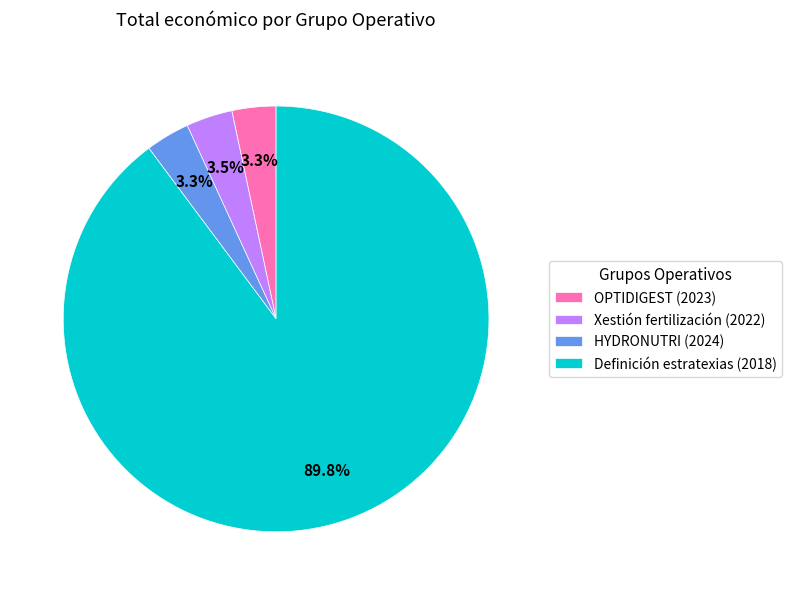

Approximately how many times larger is the value at HYDRONUTRI (2024) compared to Xestión fertilización (2022)?

0.9